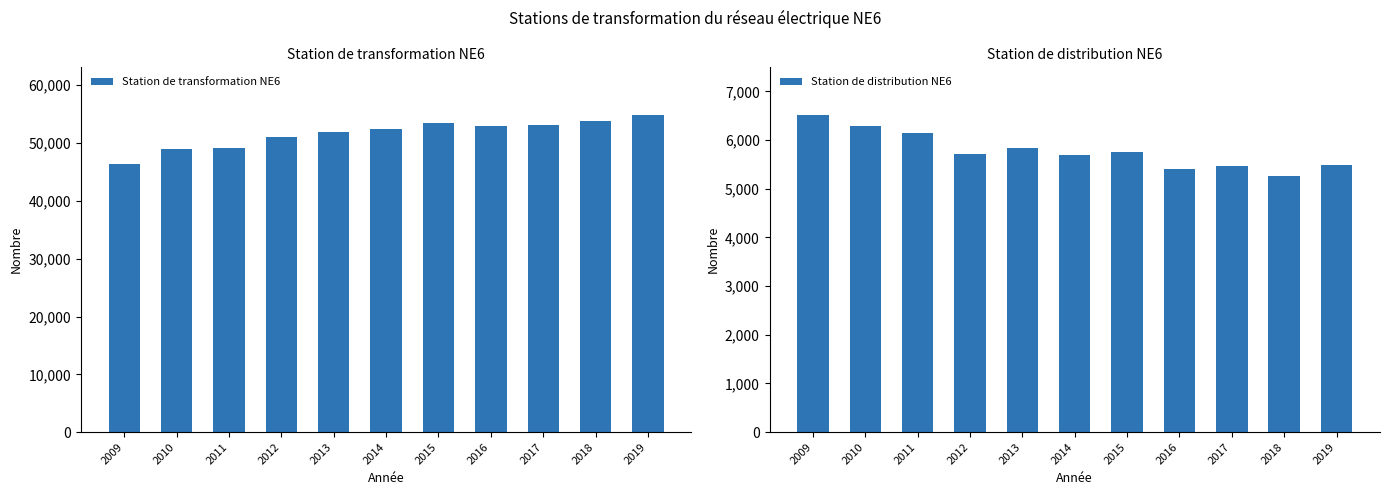

At which label does Station de distribution NE6 reach its peak?

2009